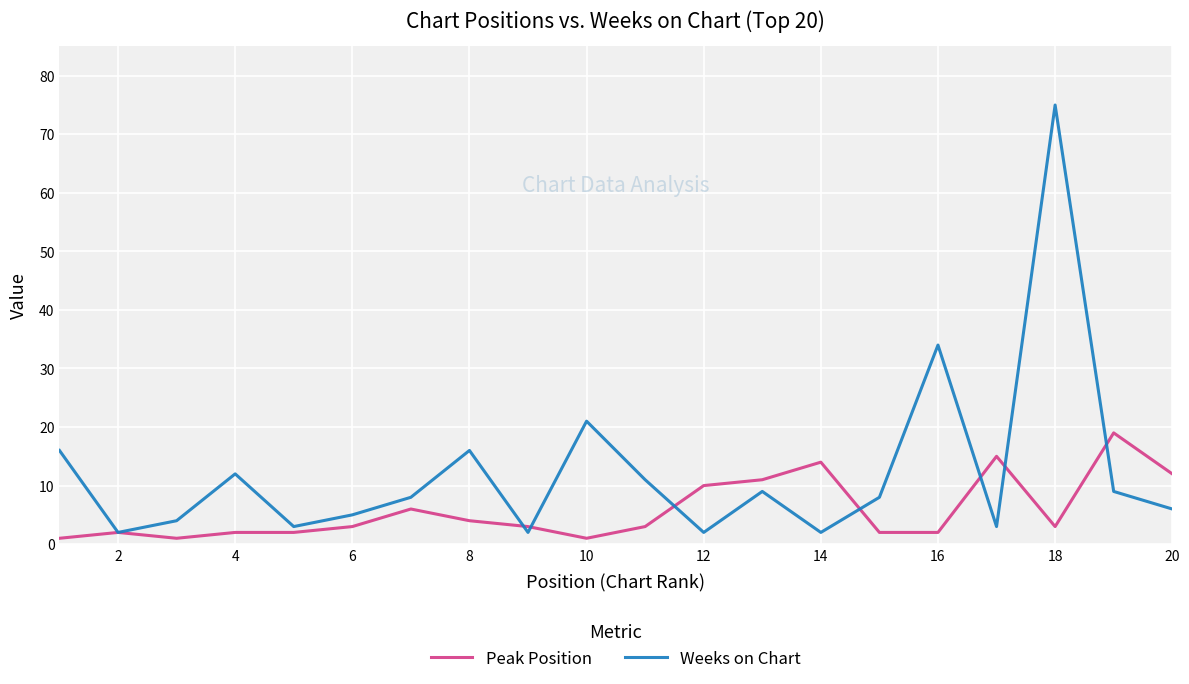

How many distinct data groups are displayed?

2